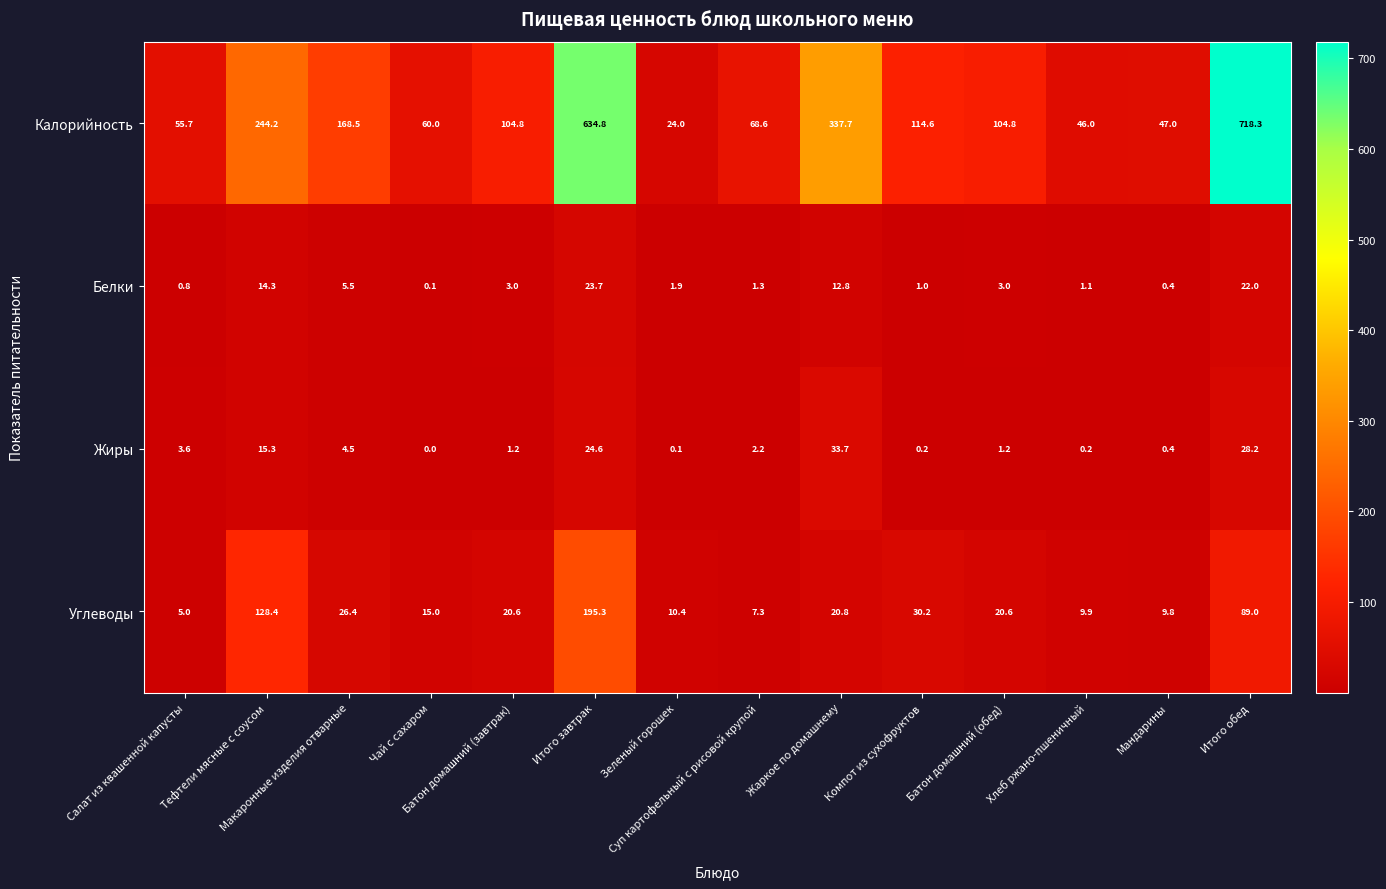

Which series has the largest total across all categories?

Калорийность